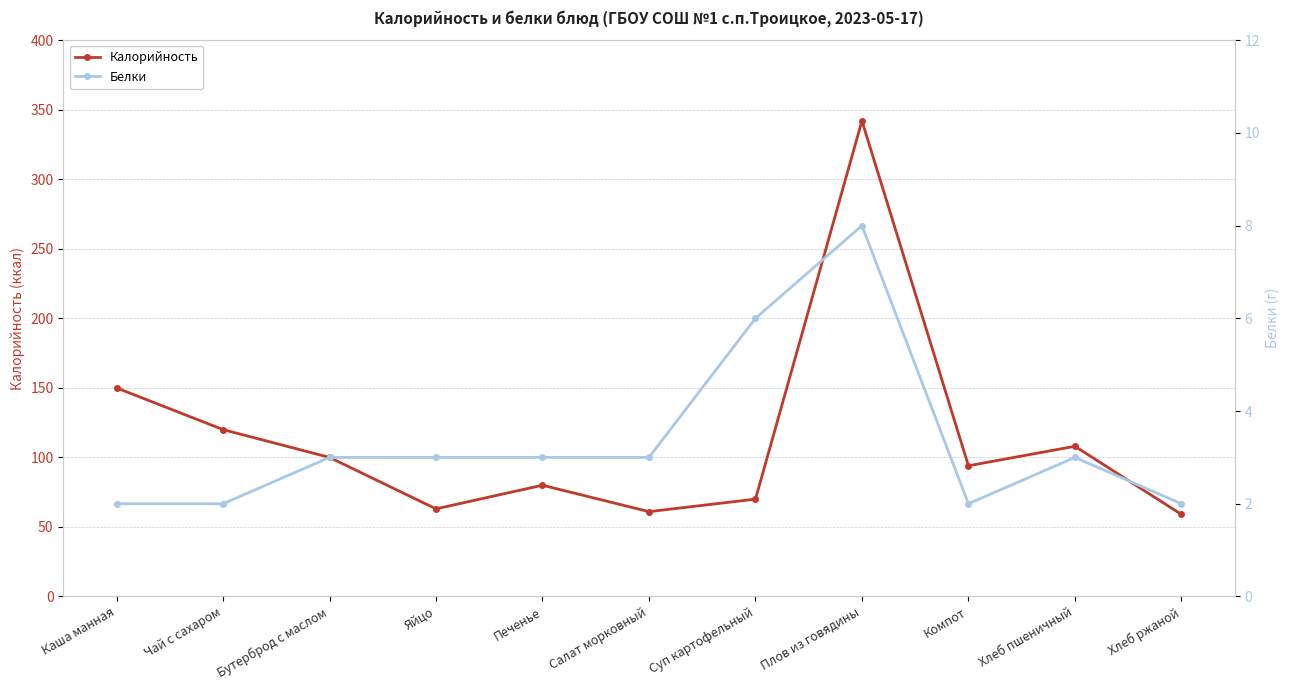

Which has a higher value, Каша манная or Бутерброд с маслом?

Каша манная